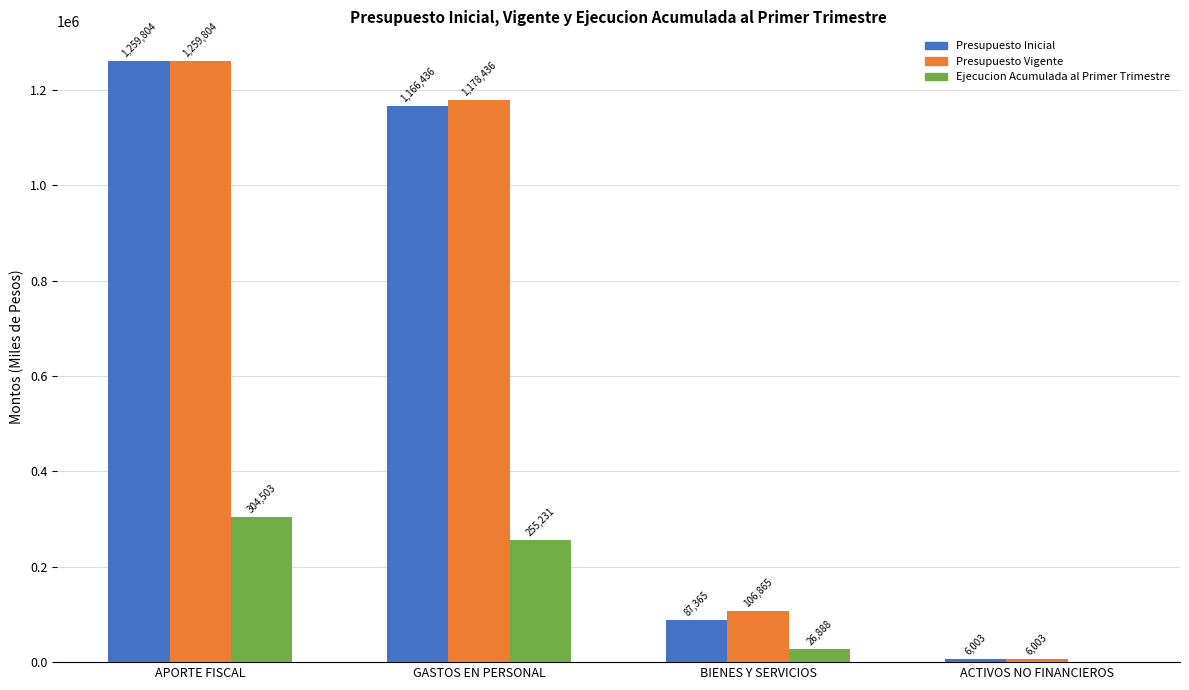

Where is Ejecucion Acumulada al Primer Trimestre nearest to the value 152251?

GASTOS EN PERSONAL